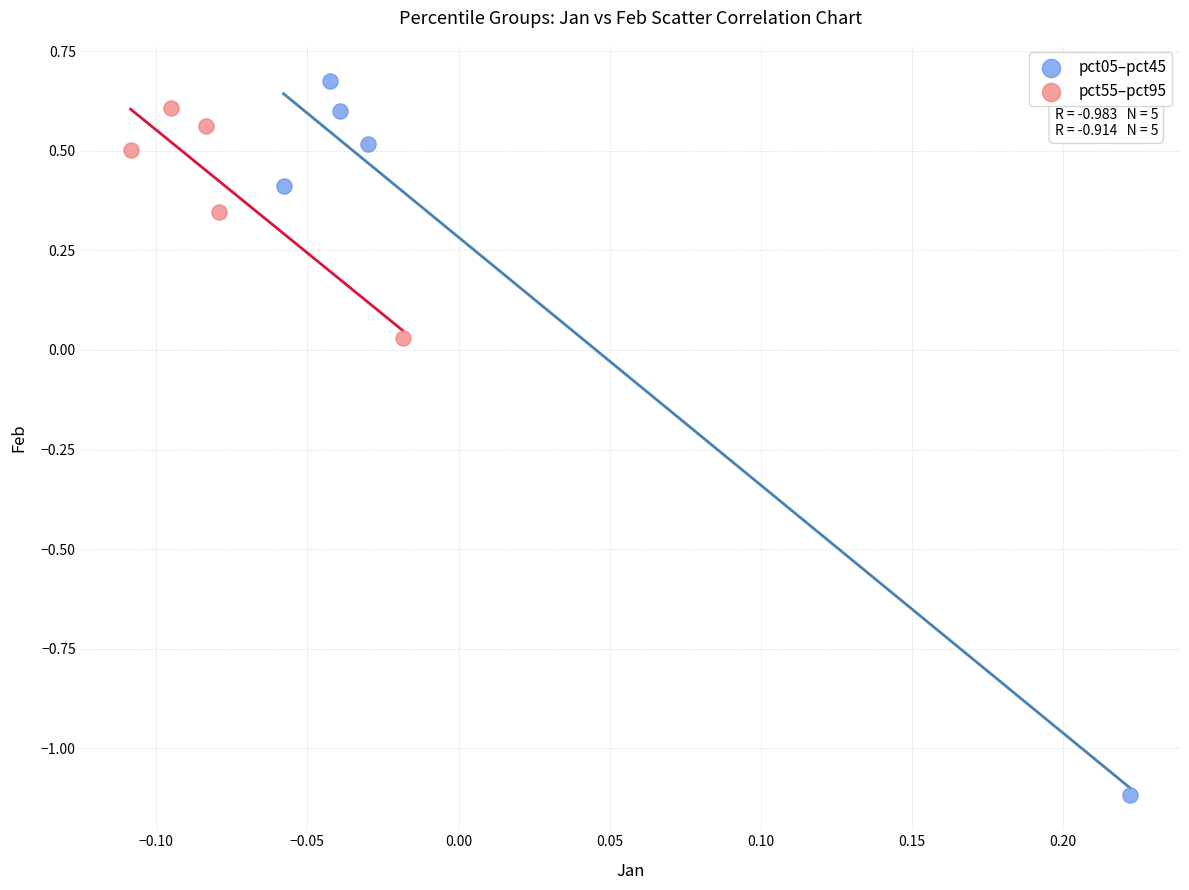

Which series reaches the maximum Y coordinate?

pct05–pct45